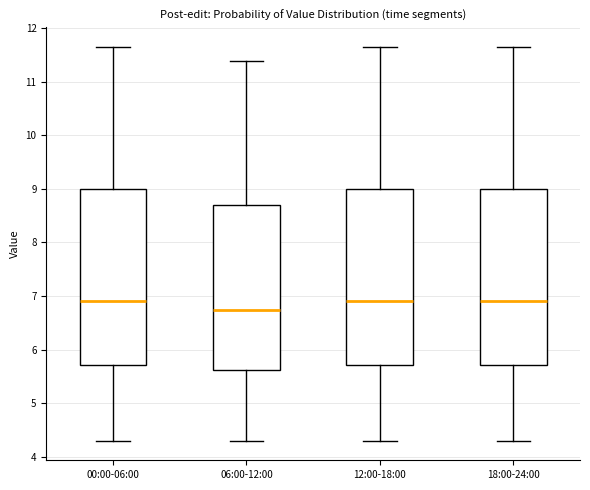

Reading left to right, transcribe this box plot: for each box, give where its median line is, the range the box spans, and where its two whiskers end, as read against the y-axis. The values are not printed on the chart, so give them approximately, as read against the axis.

00:00-06:00: median 6.9, box 5.7 to 9.0, whiskers 4.3 to 11.7
06:00-12:00: median 6.7, box 5.6 to 8.7, whiskers 4.3 to 11.4
12:00-18:00: median 6.9, box 5.7 to 9.0, whiskers 4.3 to 11.7
18:00-24:00: median 6.9, box 5.7 to 9.0, whiskers 4.3 to 11.7